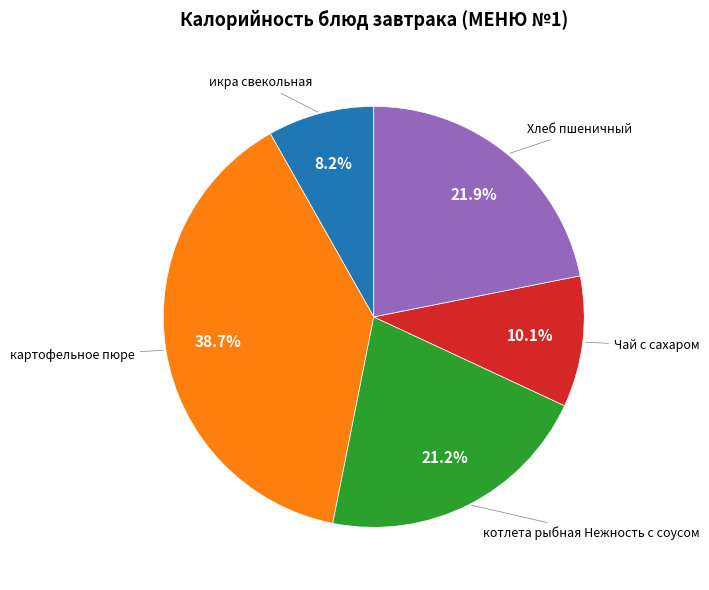

Does any single category account for the majority?

No